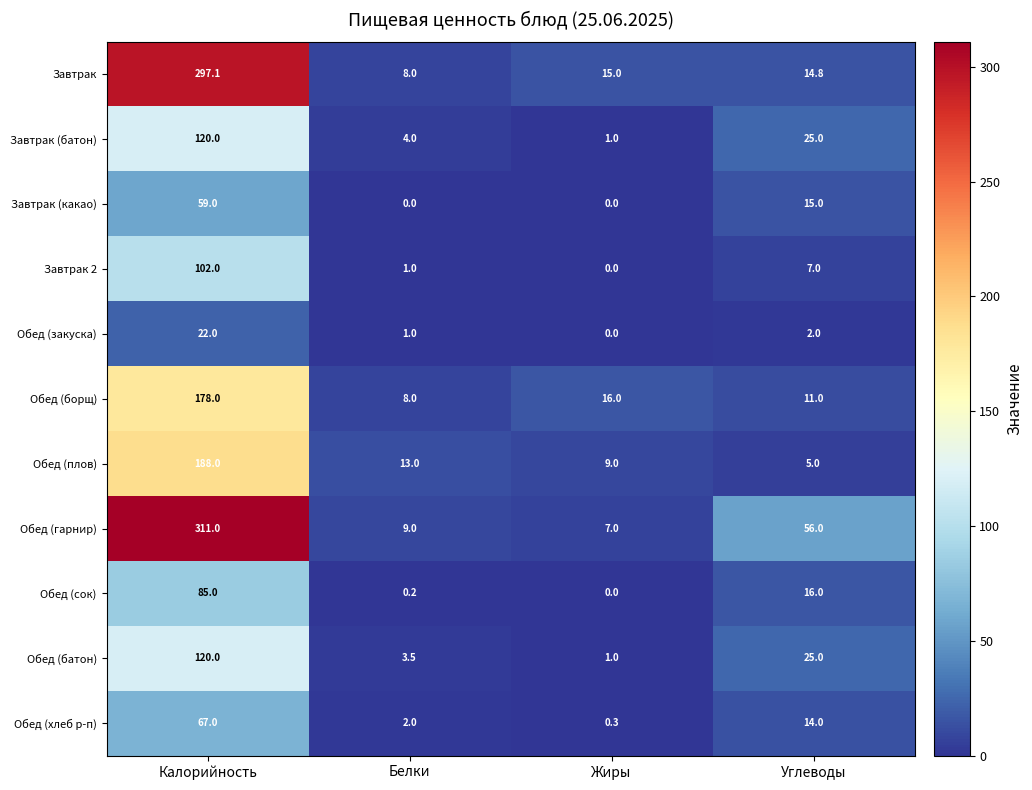

List the labels in order of Обед (закуска) value, smallest first.

Жиры, Белки, Углеводы, Калорийность